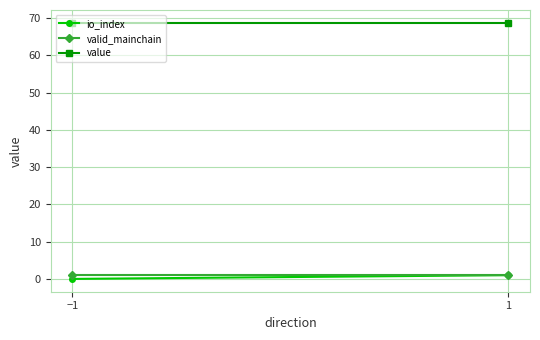

The value of value at −1 is 68.7. True or false?

True